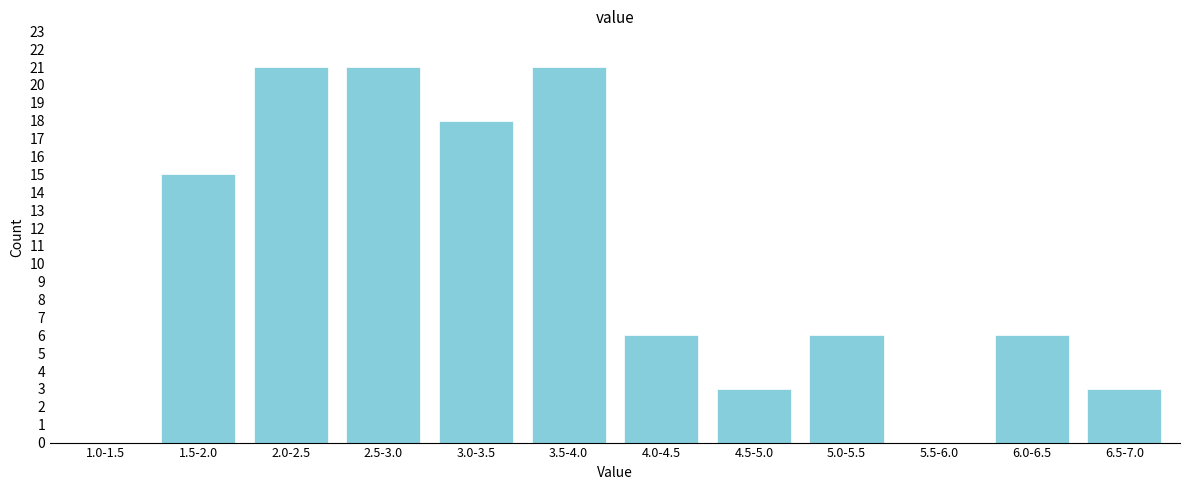

Reading left to right, list all the values displayed in this chart.

1.0-1.5=0	1.5-2.0=15	2.0-2.5=21	2.5-3.0=21	3.0-3.5=18	3.5-4.0=21	4.0-4.5=6	4.5-5.0=3	5.0-5.5=6	5.5-6.0=0	6.0-6.5=6	6.5-7.0=3